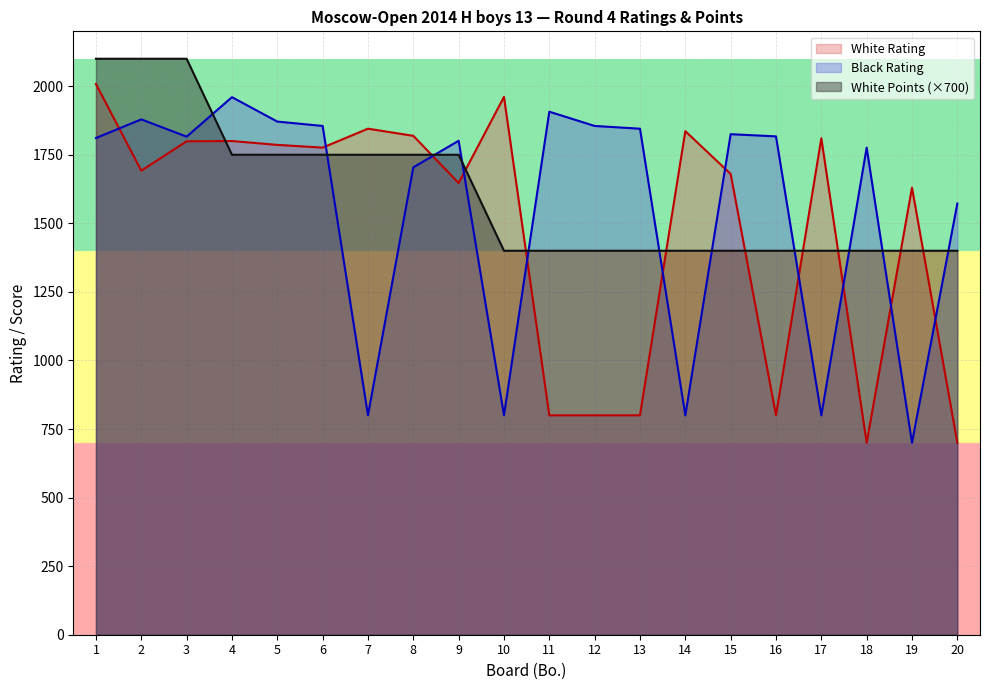

What is the average value of the Black Rating series?

1560